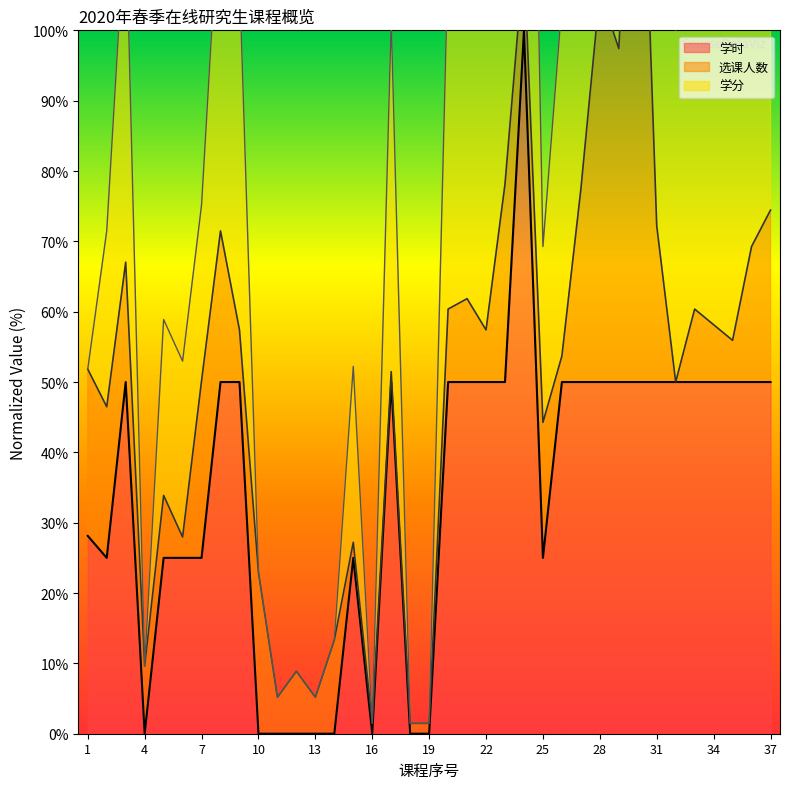

What is the highest value of the 学时 series?

100.0